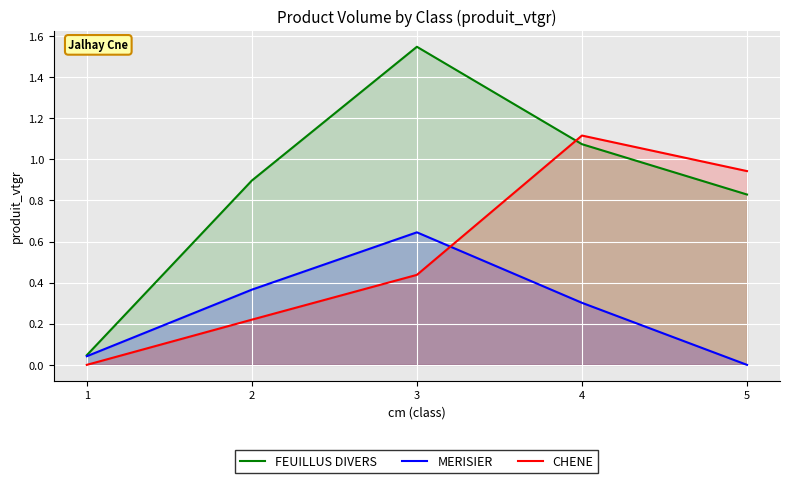

Between 4 and 1, which is larger?

4